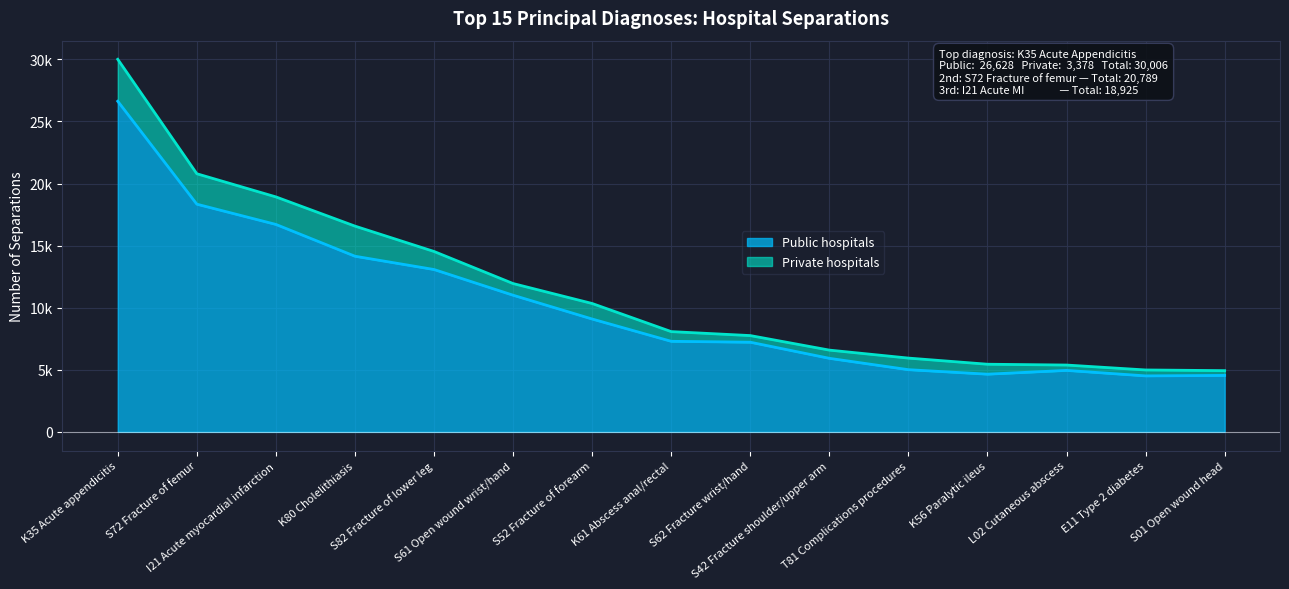

What position from the right is T81 Complications procedures?

5